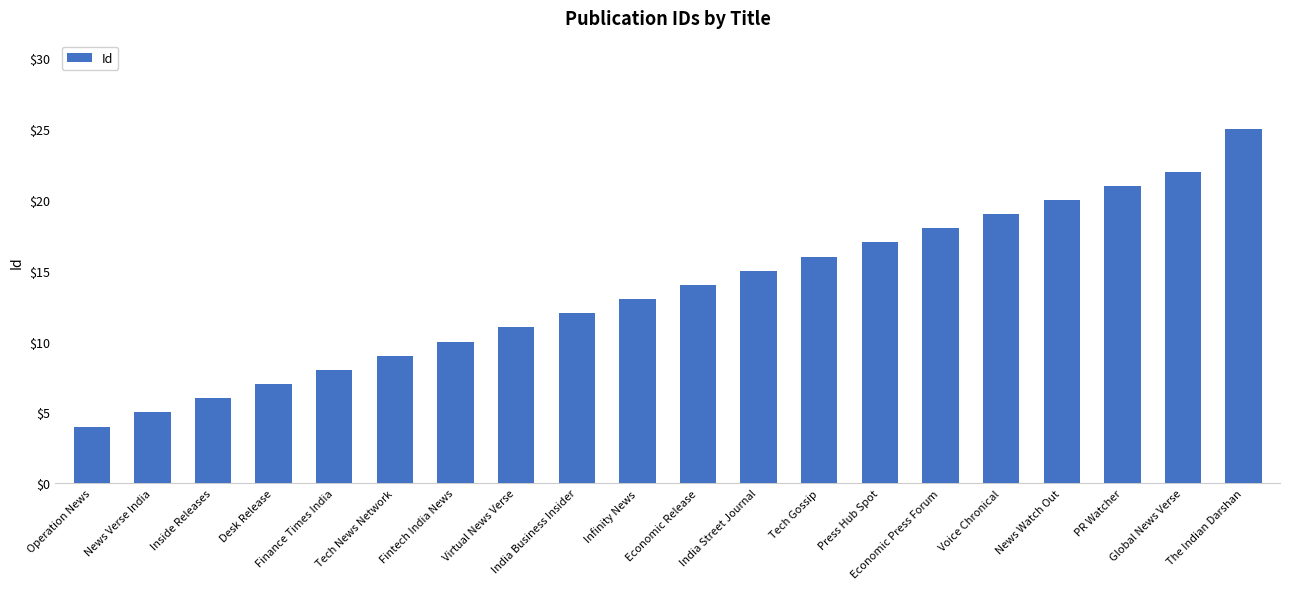

Is it true that the value at Tech Gossip is 7?

False